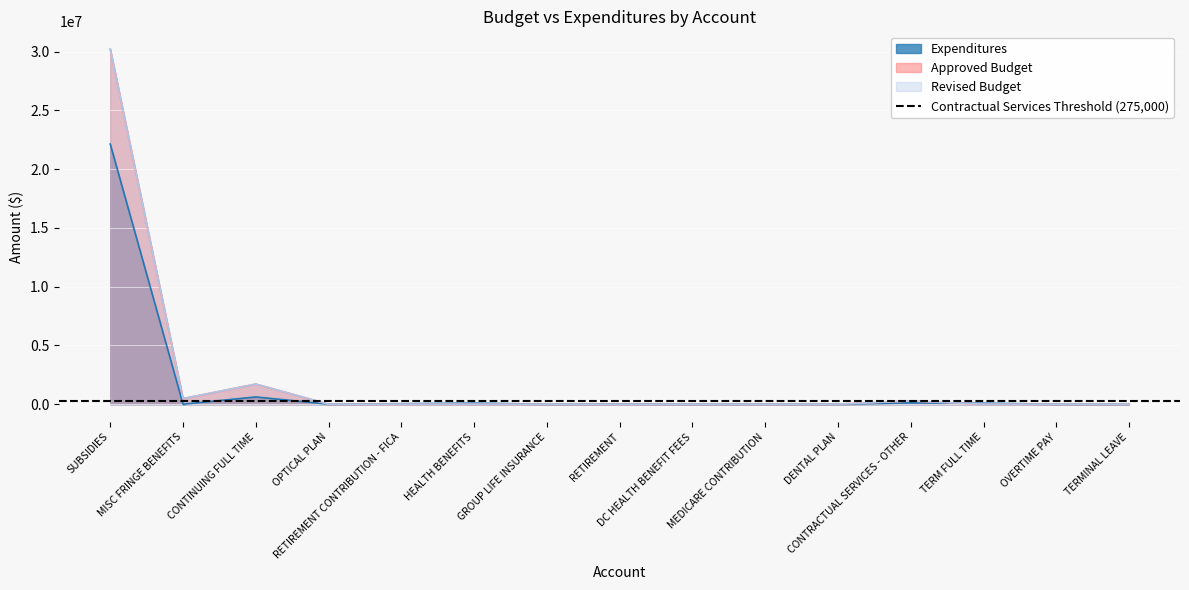

How many interior local valleys does the Expenditures series have?

5